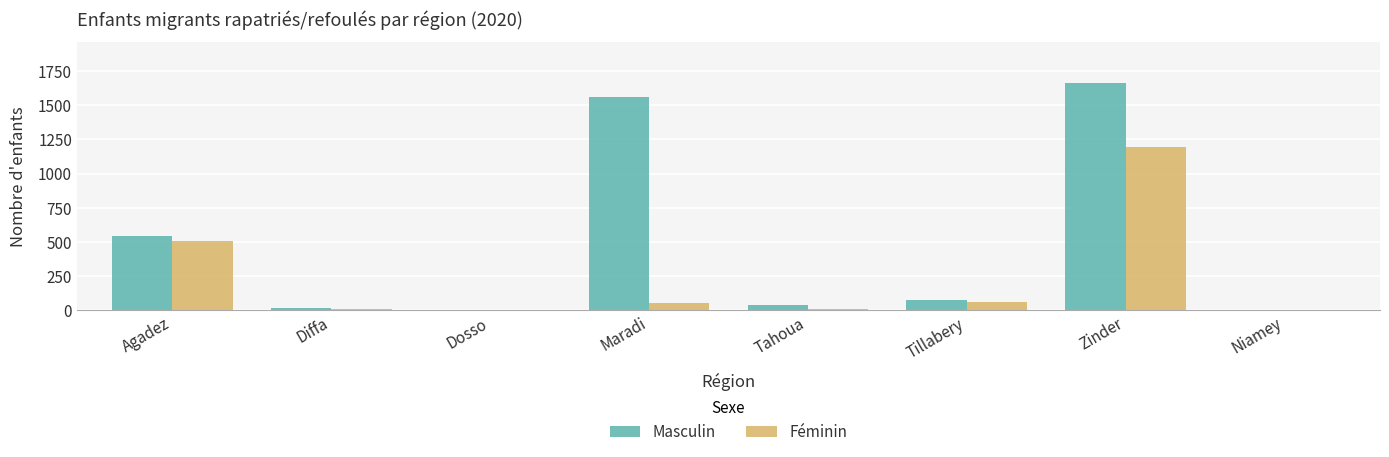

How many data points does each series have?

8